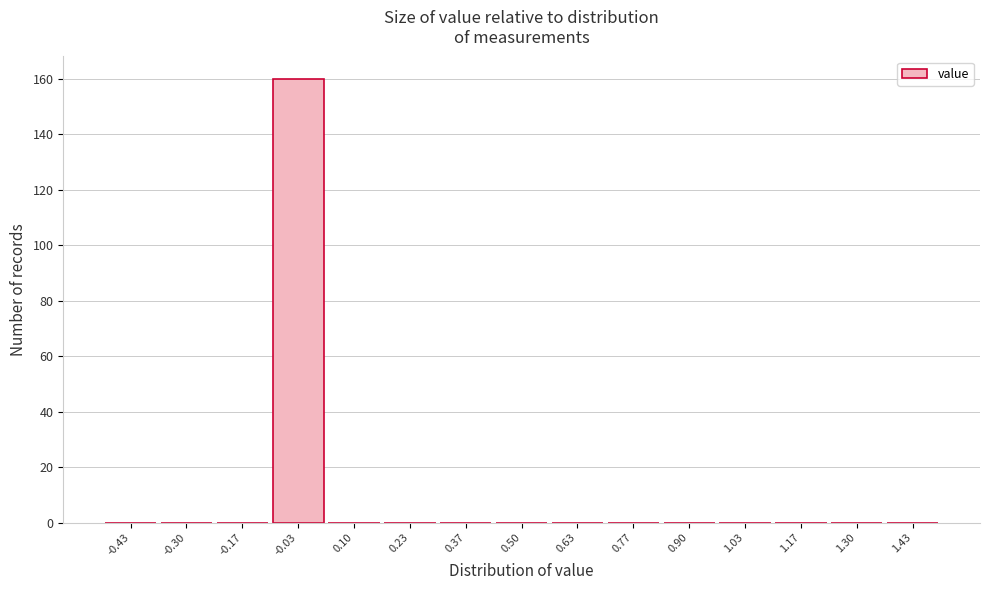

Reading left to right, list every bar in this chart as the range it spans on the x-axis followed by its height. Neither the bar edges nor the heights are printed on the chart, so give them approximately, as read against the axes.

-0.50 to -0.36: 0
-0.36 to -0.24: 0
-0.24 to -0.10: 0
-0.10 to 0.04: 160
0.04 to 0.16: 0
0.16 to 0.30: 0
0.30 to 0.44: 0
0.44 to 0.56: 0
0.56 to 0.70: 0
0.70 to 0.84: 0
0.84 to 0.96: 0
0.96 to 1.10: 0
1.10 to 1.24: 0
1.24 to 1.36: 0
1.36 to 1.50: 0